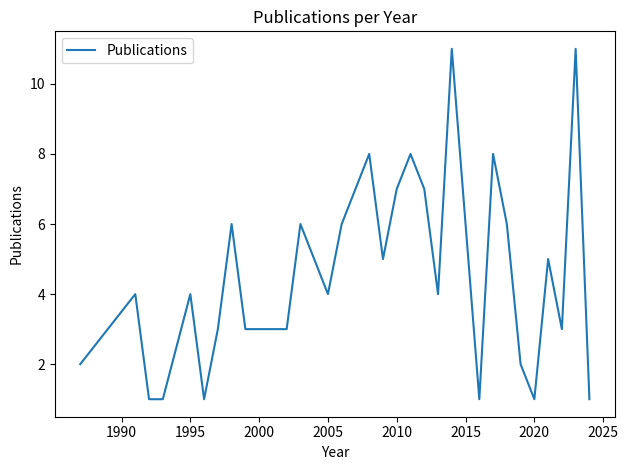

Reading left to right, what are all the values shown in this chart?

2	4	1	1	4	1	3	6	3	3	3	3	6	5	4	6	8	5	7	8	7	4	11	6	1	8	6	2	1	5	3	11	1